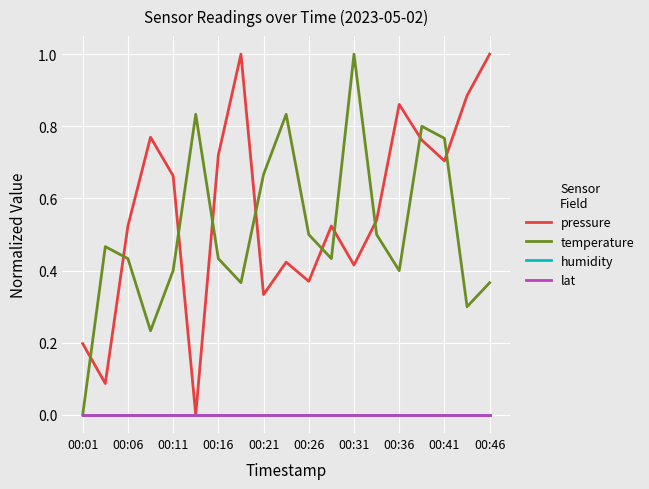

List the series in order of their peak value, highest first.

pressure, temperature, humidity, lat